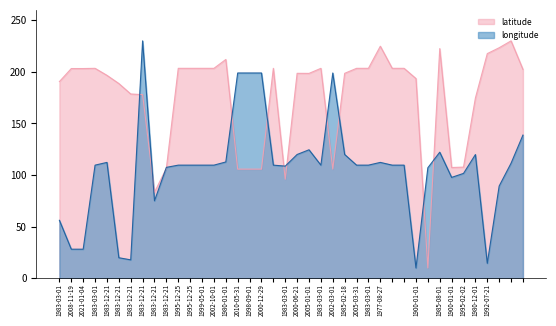

What is the value of the latitude point at the 11th from the left?

203.4